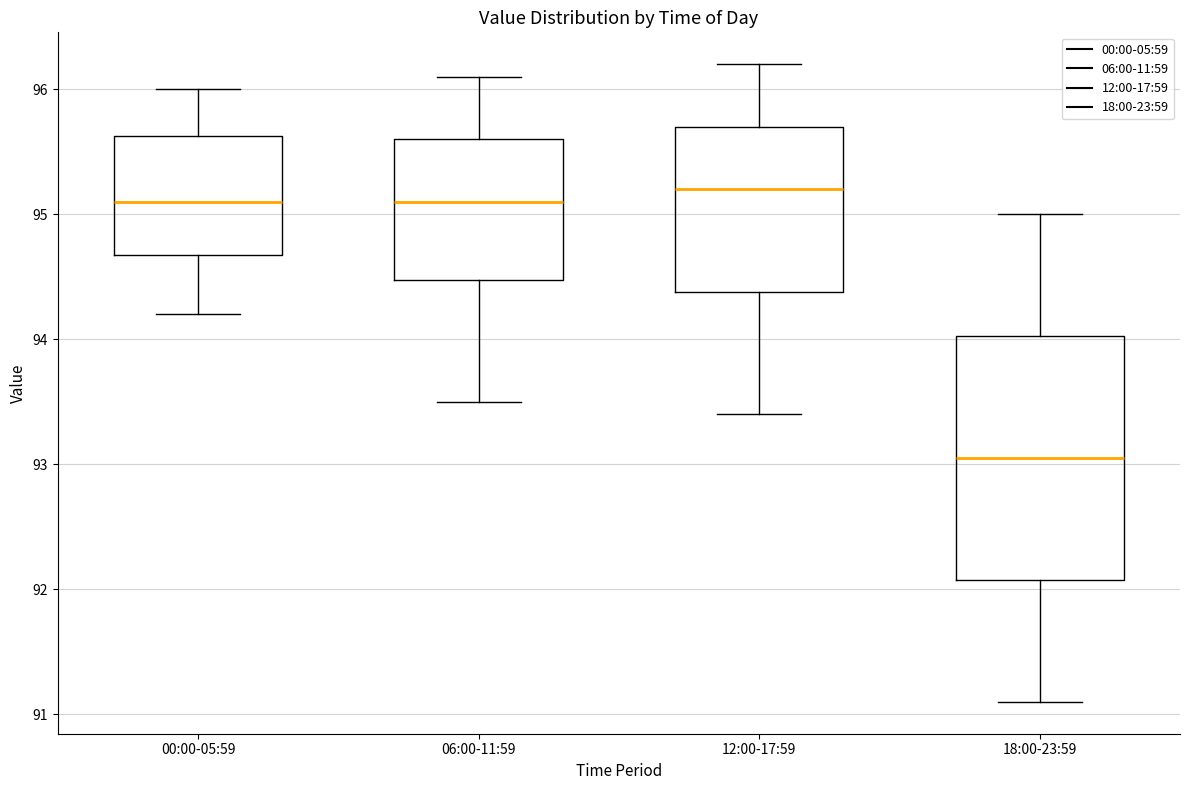

Where does the lower whisker of the box for 00:00-05:59 end on the y-axis? The values are not printed on the chart, so give them approximately, as read against the axis.

94.2